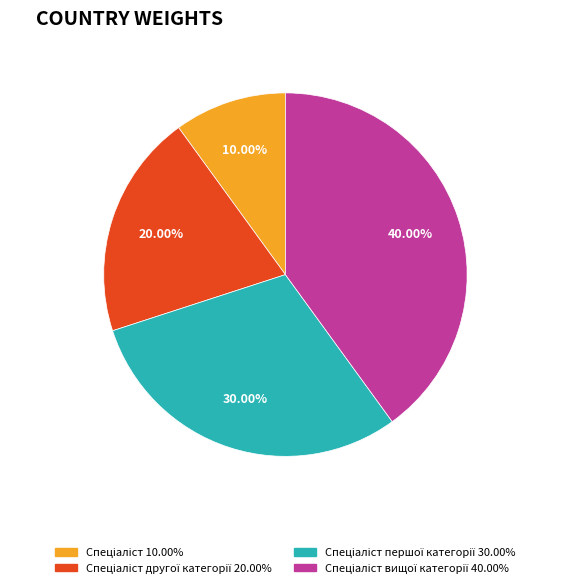

Does any single category account for the majority?

No